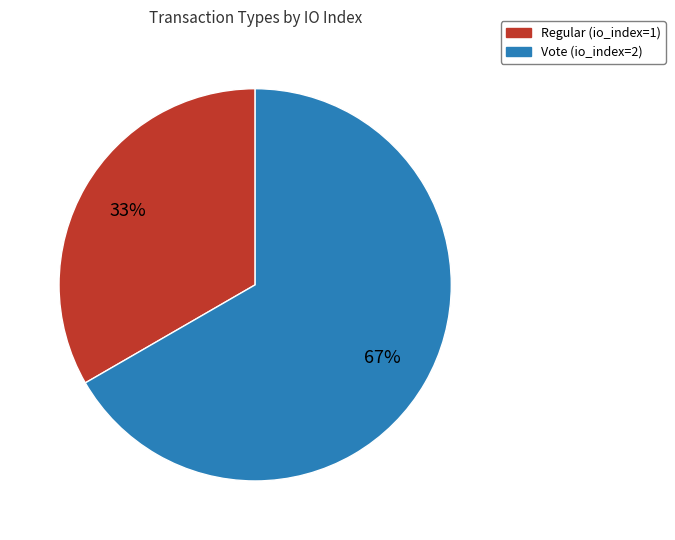

Do Regular and Vote together represent more than half of the pie?

Yes